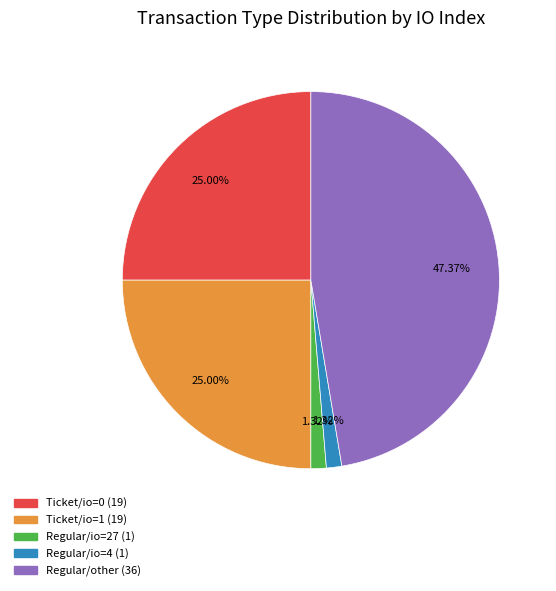

Is there a majority slice in this chart?

No